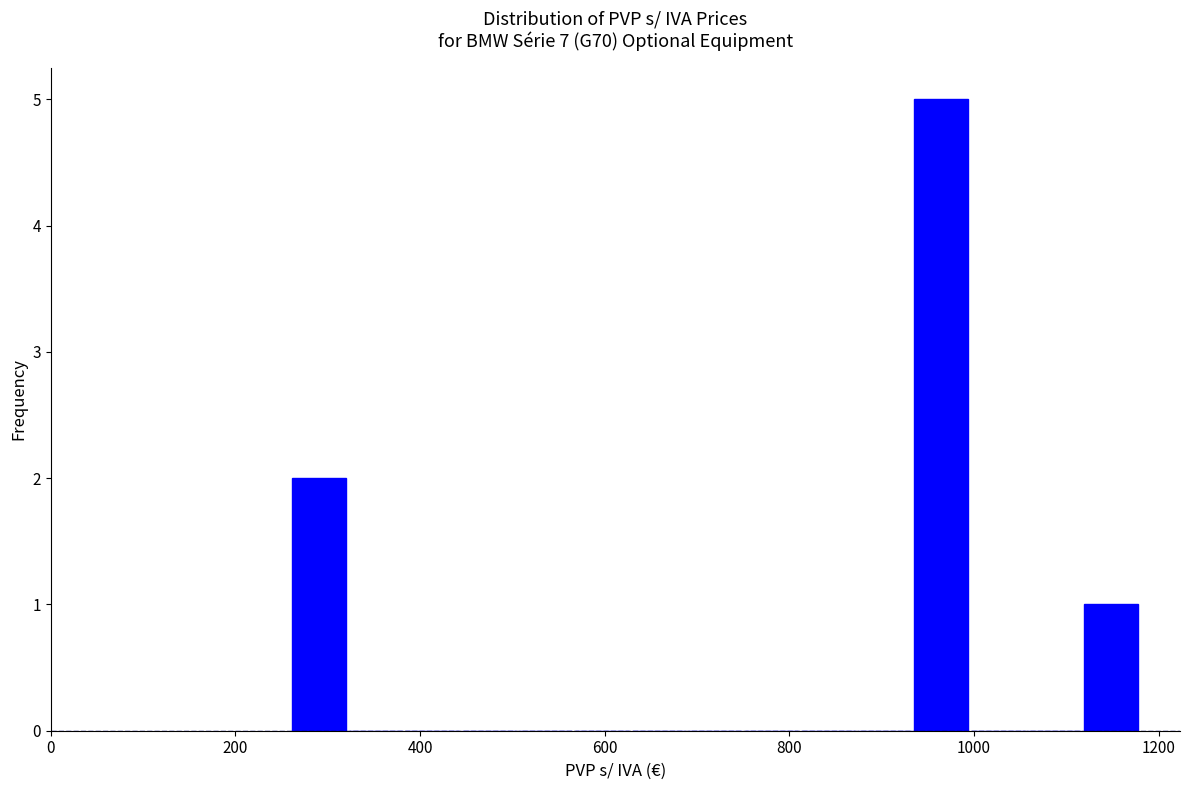

Around what value on the x-axis is the tallest bar? Give the approximate position of its centre, as read against the axis.

960